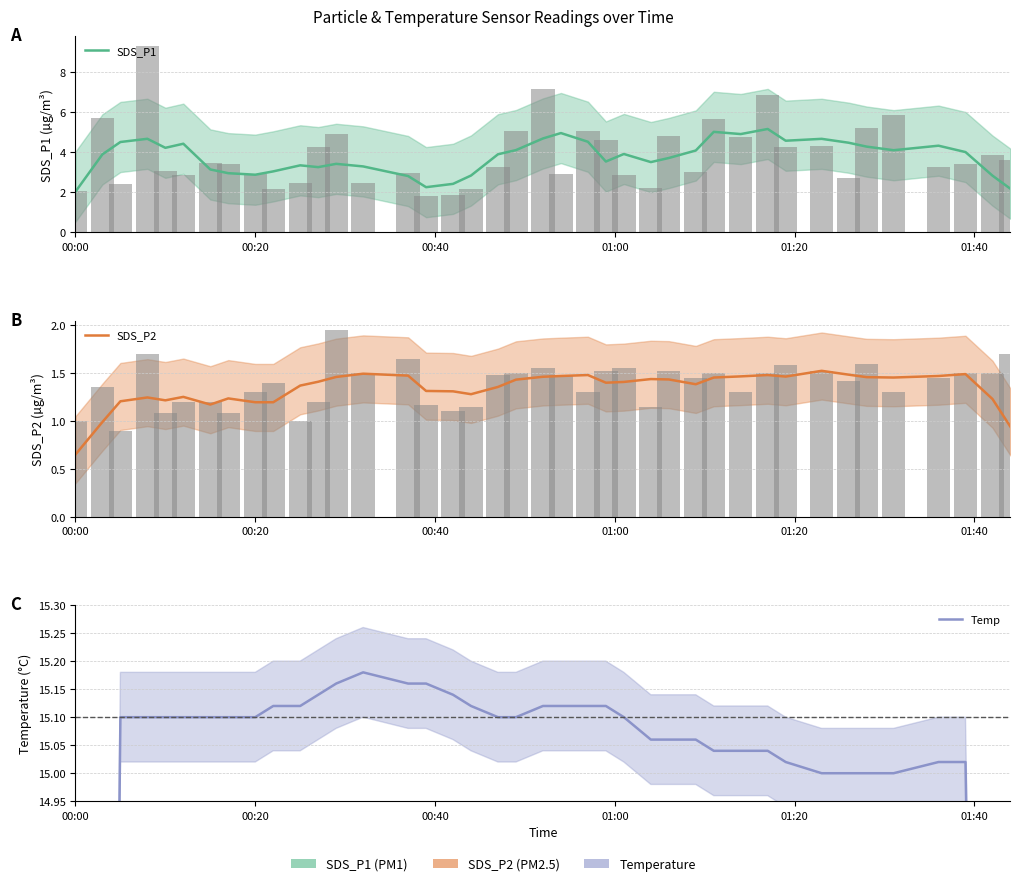

Reading left to right, what are all the values shown in this chart?

SDS_P1: 2.0	3.9	4.5	4.7	4.2	4.4	3.1	3.0	2.9	3.0	3.3	3.3	3.4	3.3	2.8	2.3	2.4	2.8	3.9	4.1	4.7	5.0	4.5	3.5	3.9	3.5	3.7	4.1	5.0	4.9	5.2	4.6	4.7	4.5	4.3	4.1	4.3	4.0	2.8	2.2
SDS_P2: 0.7	1.0	1.2	1.2	1.2	1.3	1.2	1.2	1.2	1.2	1.4	1.4	1.5	1.5	1.5	1.3	1.3	1.3	1.4	1.4	1.5	1.5	1.5	1.4	1.4	1.4	1.4	1.4	1.5	1.5	1.5	1.5	1.5	1.5	1.5	1.5	1.5	1.5	1.2	0.9
Temp: 9.1	12.1	15.1	15.1	15.1	15.1	15.1	15.1	15.1	15.1	15.1	15.1	15.2	15.2	15.2	15.2	15.1	15.1	15.1	15.1	15.1	15.1	15.1	15.1	15.1	15.1	15.1	15.1	15.0	15.0	15.0	15.0	15.0	15.0	15.0	15.0	15.0	15.0	12.0	9.0